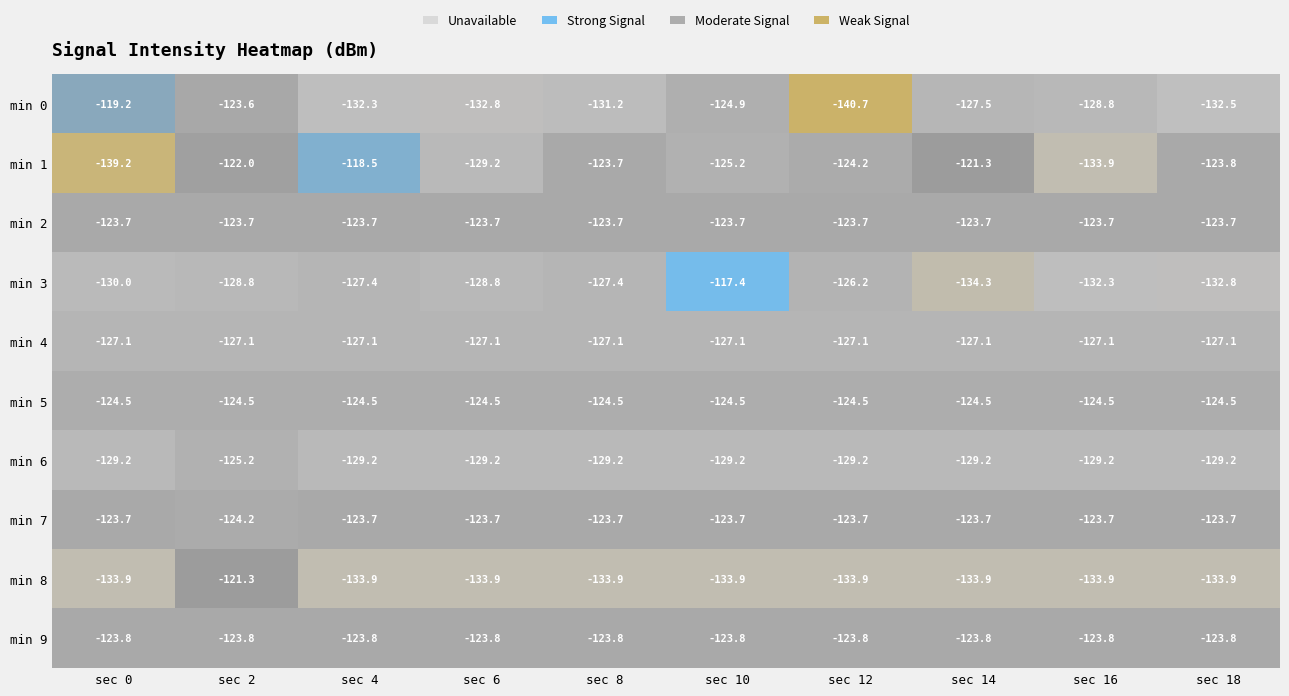

True or false: min 4 has a value of -46.3 at sec 0.

False